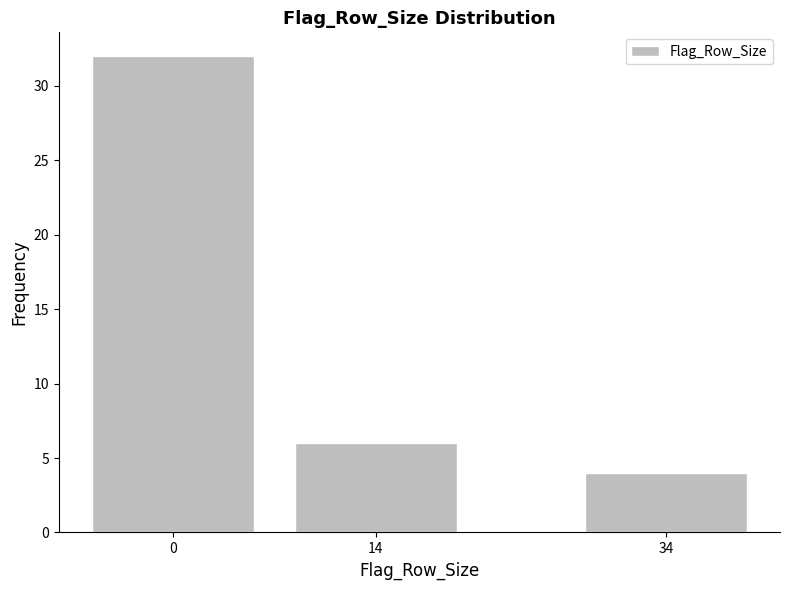

Reading left to right, extract all data points from this chart.

32	6	4